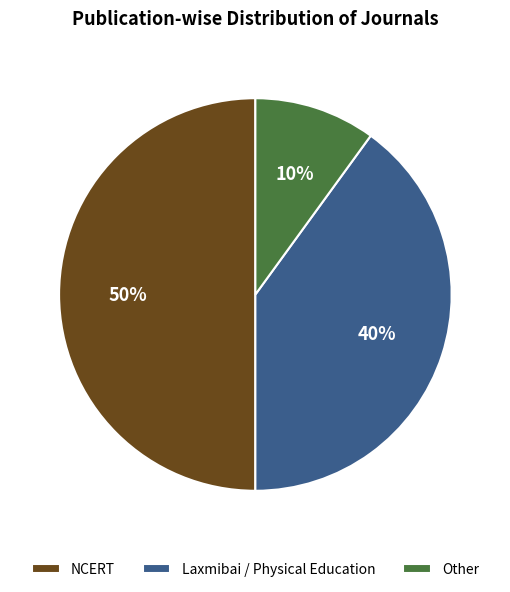

Does Laxmibai / Physical Education account for over 50% of the chart?

No